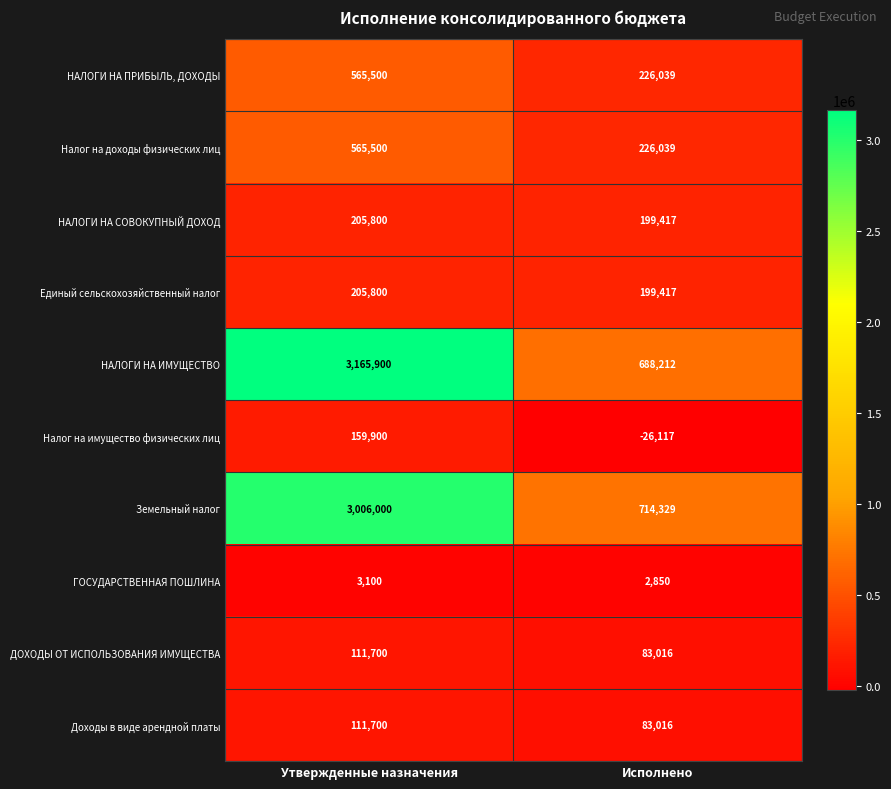

What is the maximum value shown in the chart?

3165900